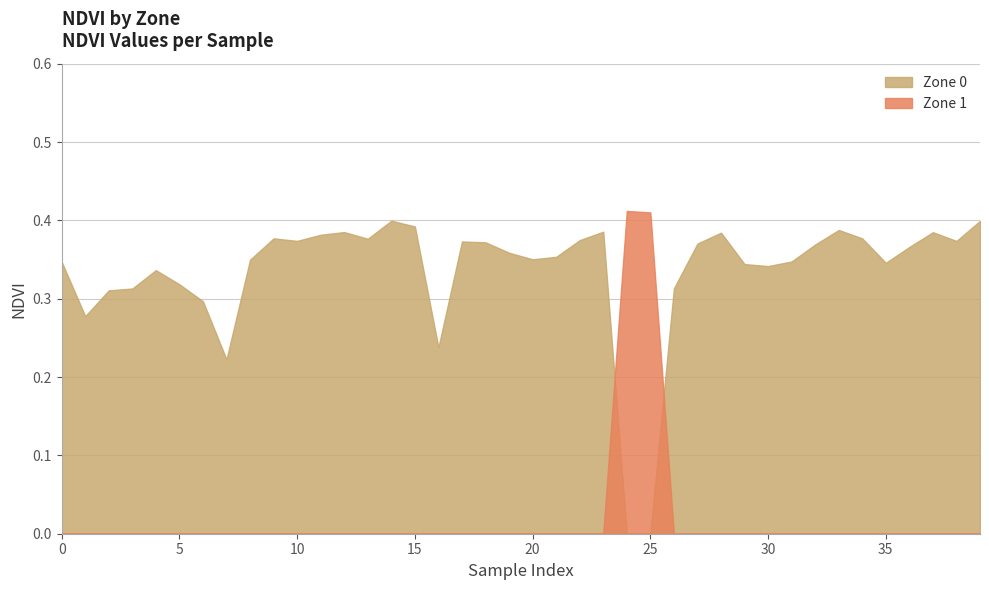

List the series in order of their overall mean, lowest first.

Zone 1, Zone 0